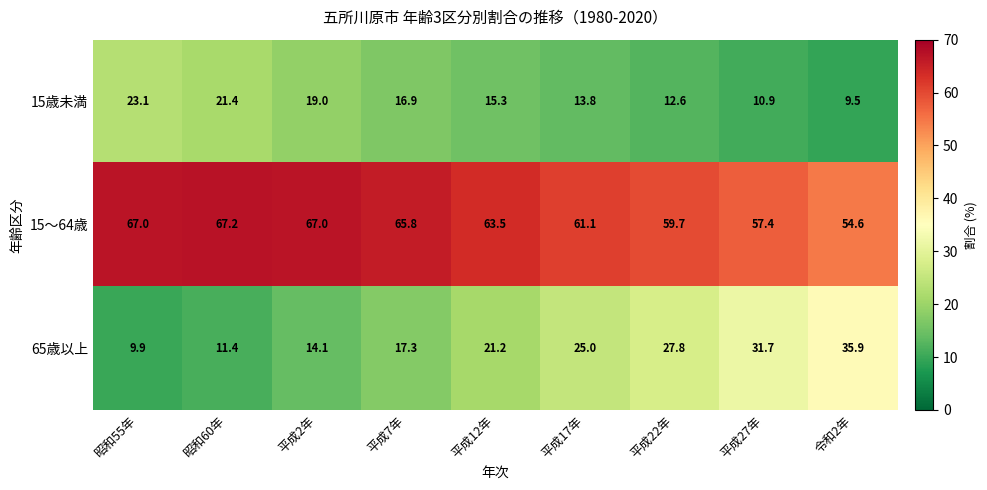

What is the difference between the 15歳未満 values at 平成2年 and 平成17年?

5.2